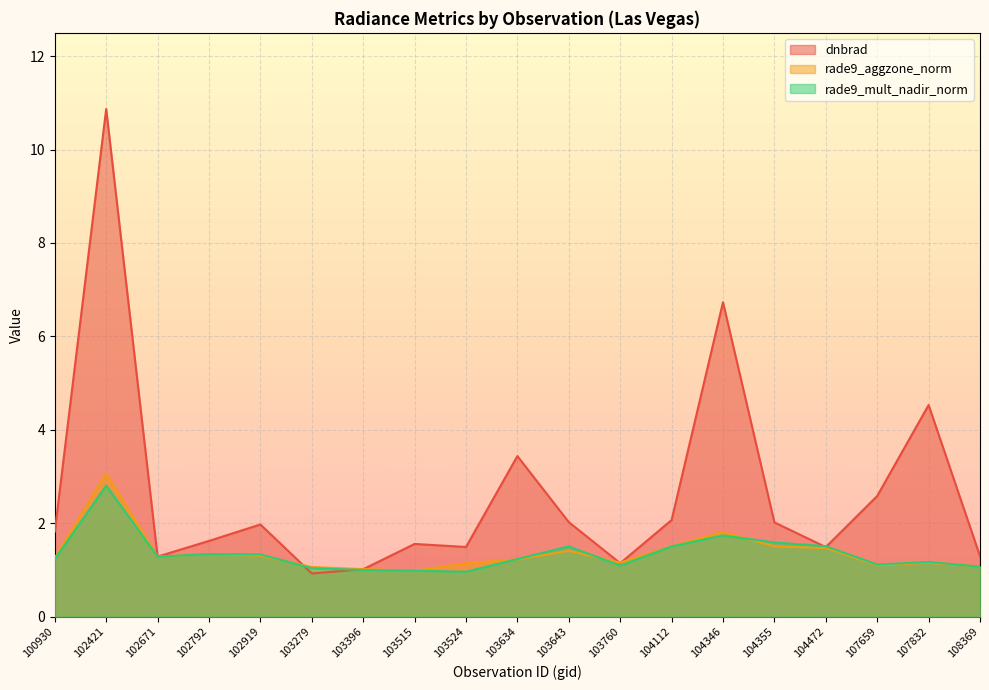

At which category does dnbrad reach its first local valley?

102671